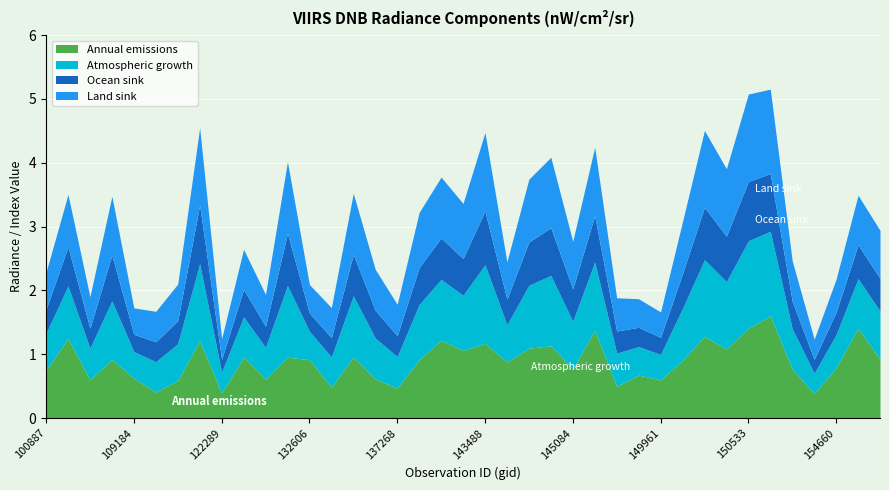

What position from the left is 137268?

17